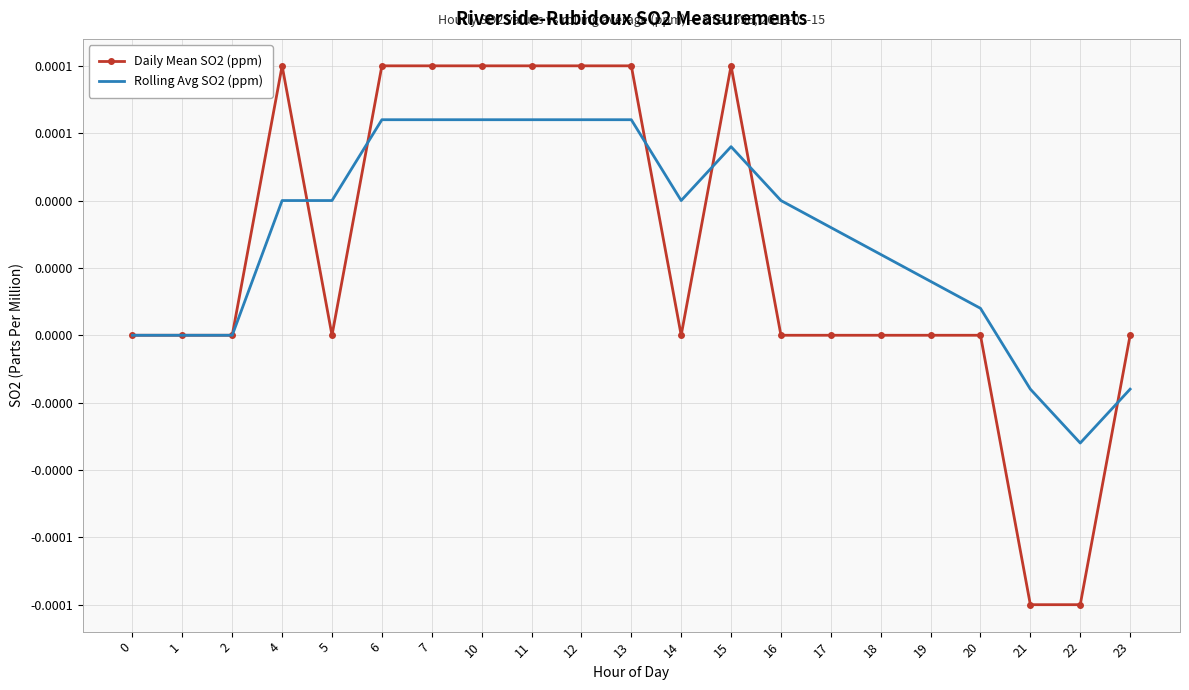

What are all the series names shown in the legend?

Daily Mean SO2 (ppm), Rolling Avg SO2 (ppm)